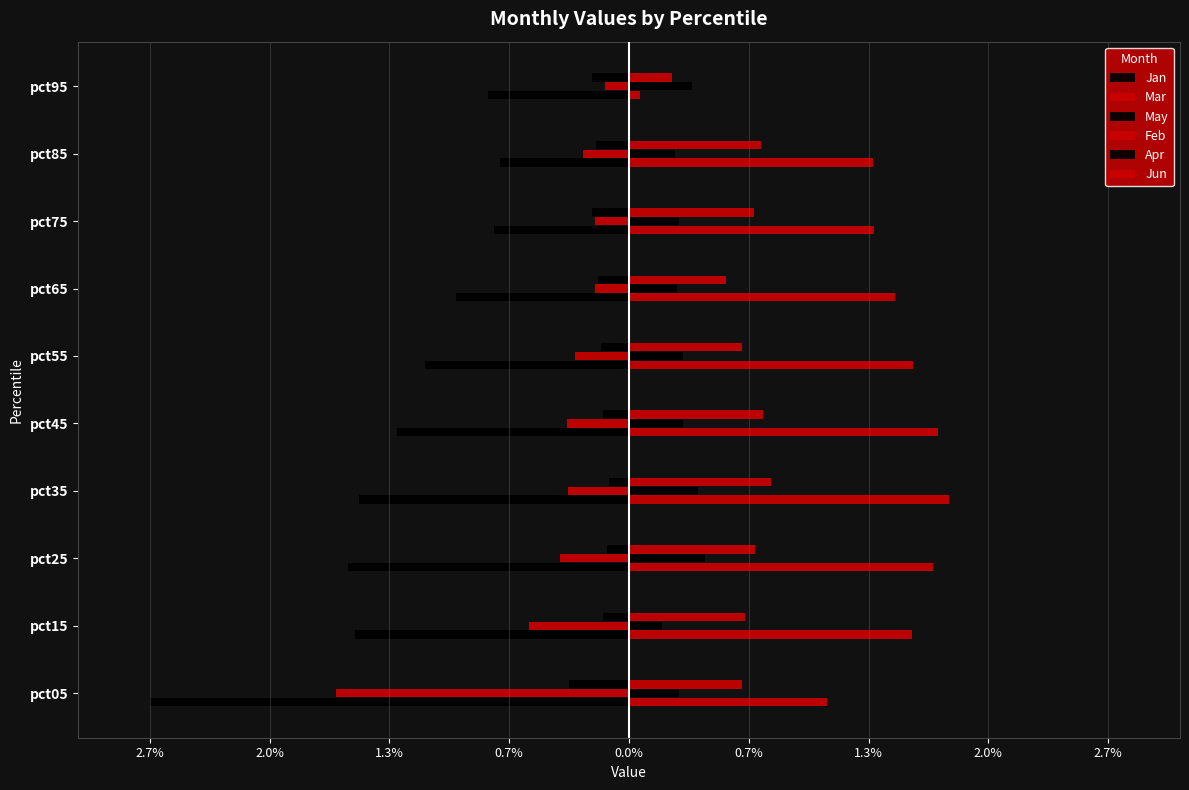

What are all the series names shown in the legend?

Jan, Mar, May, Feb, Apr, Jun